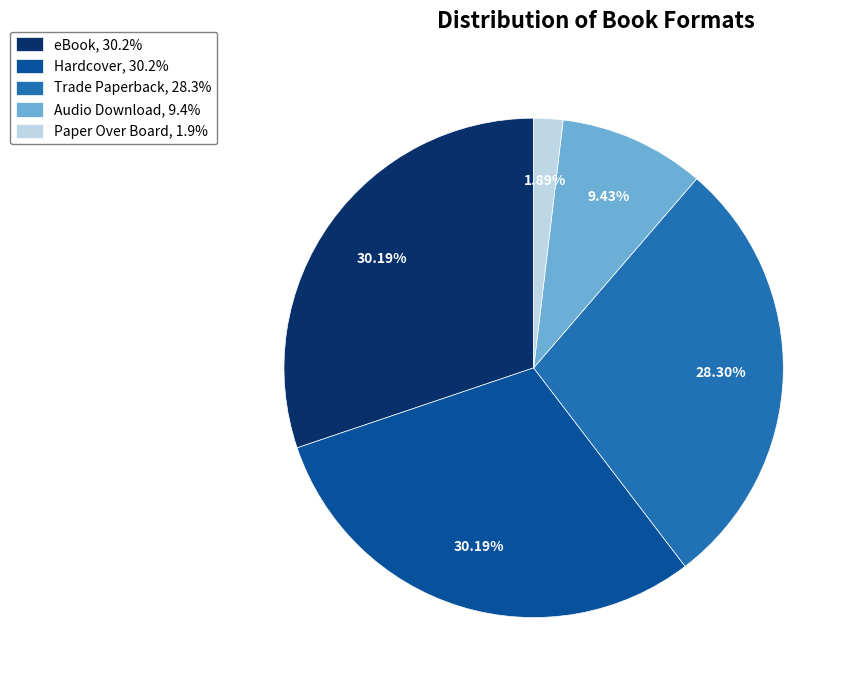

What percentage is the Trade Paperback slice, to the nearest percent?

28%